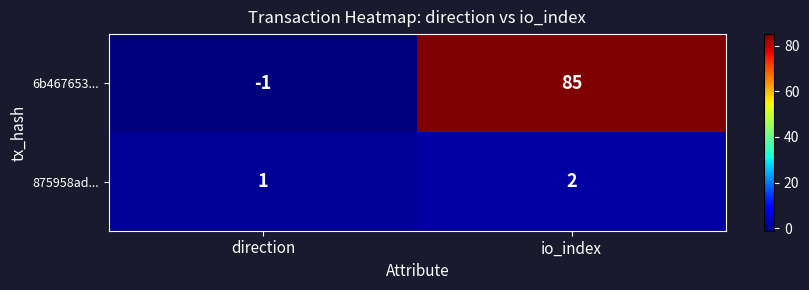

How many values in the 6b467653... series are below 85?

1